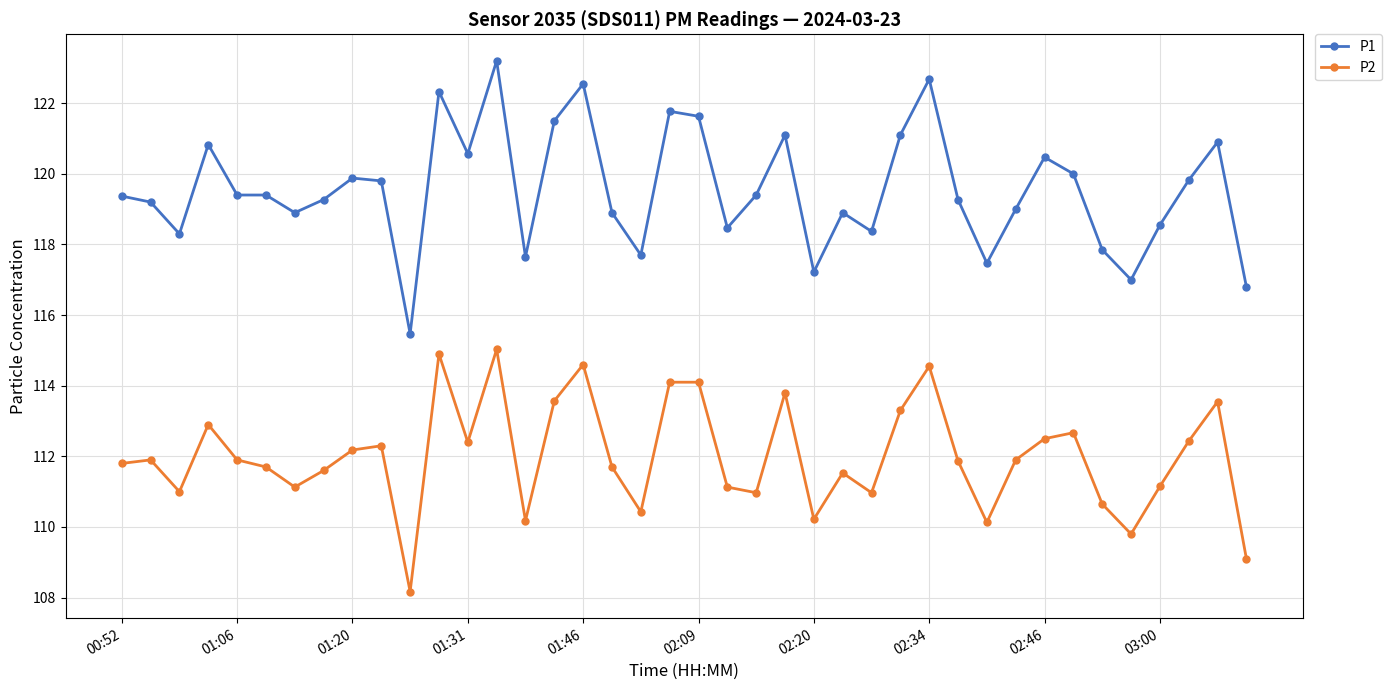

True or false: P1 has more than 1 points higher than both neighbors.

True